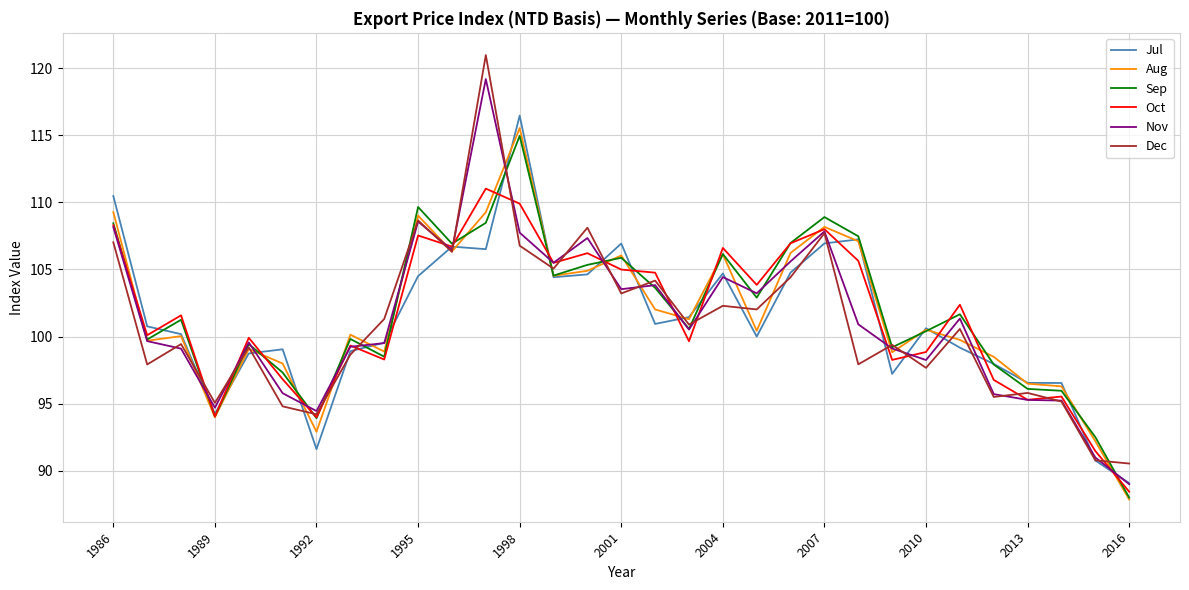

Which series has the largest range (max minus min)?

Dec